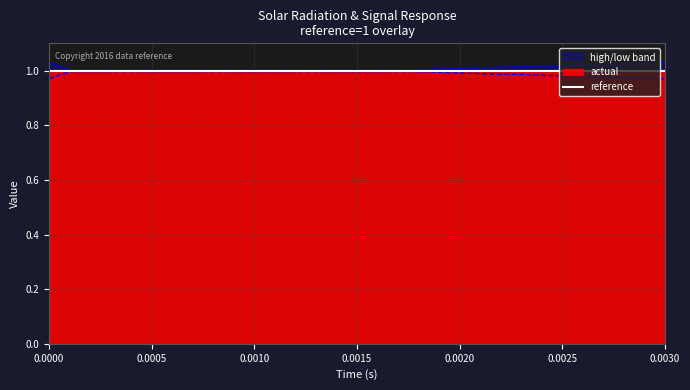

True or false: high and low intersect in this chart.

False